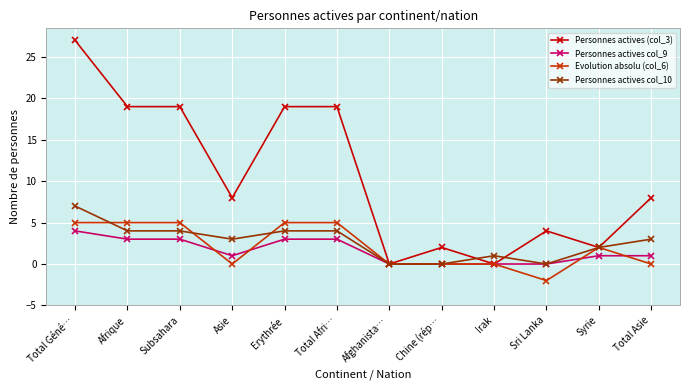

Which label corresponds to the largest value in the chart?

Total Géné…